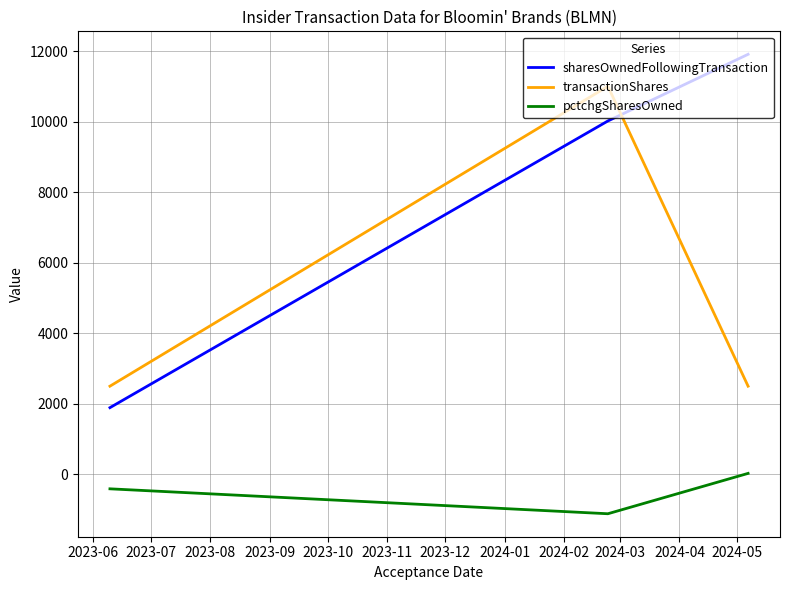

Rank the series by their maximum value, from lowest to highest.

pctchgSharesOwned, transactionShares, sharesOwnedFollowingTransaction